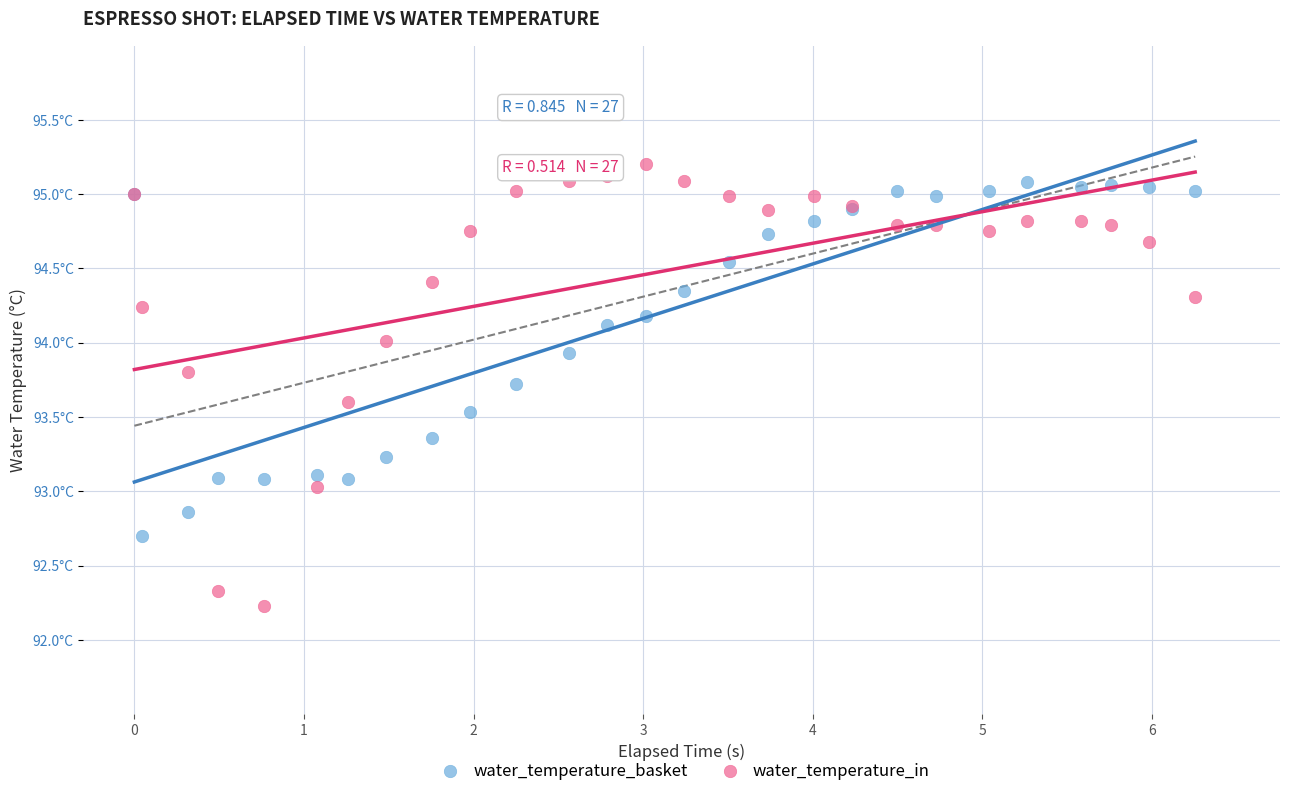

What are all the series names shown in the legend?

water_temperature_basket, water_temperature_in